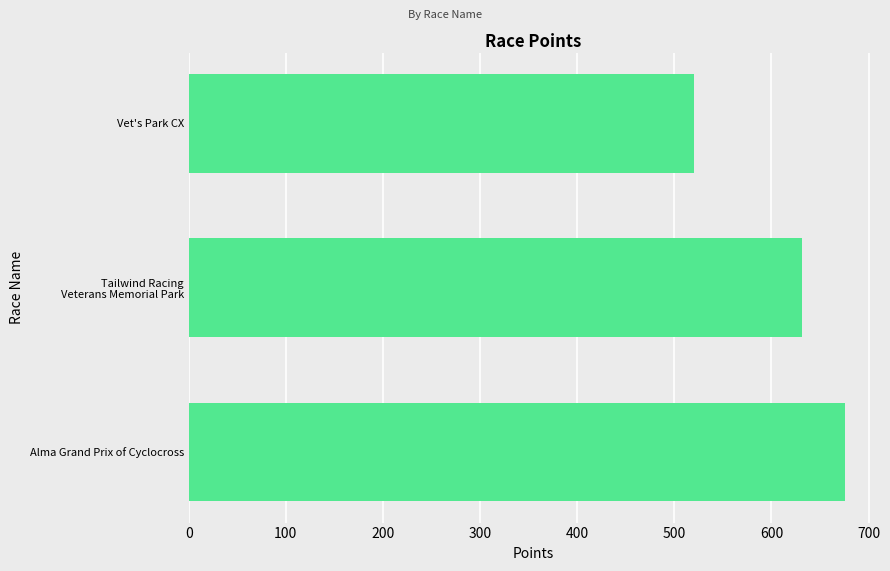

Reading bottom to top, extract all data points from this chart.

675.7	631.0	519.8